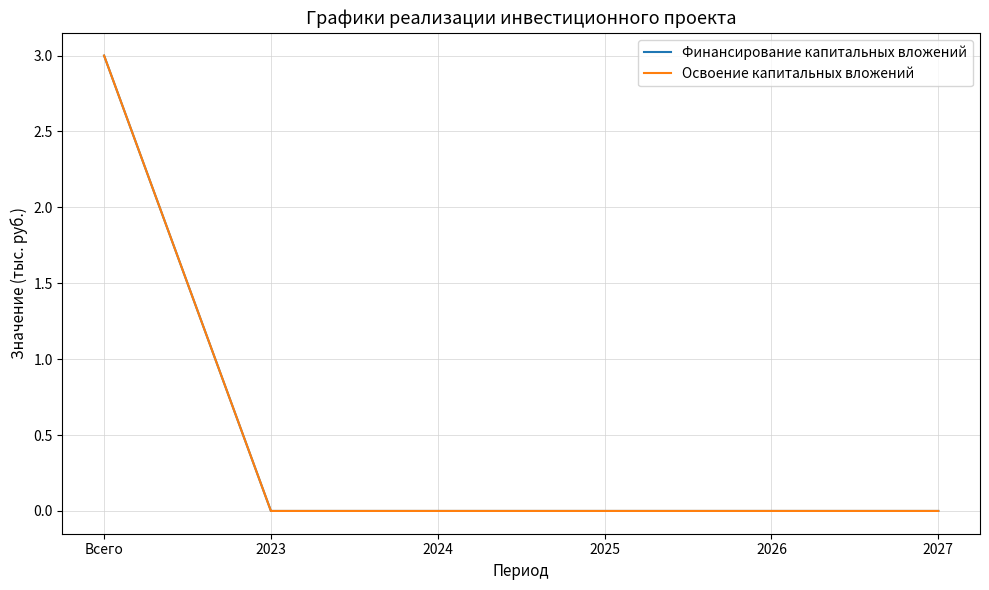

Does the chart have visible grid lines?

Yes